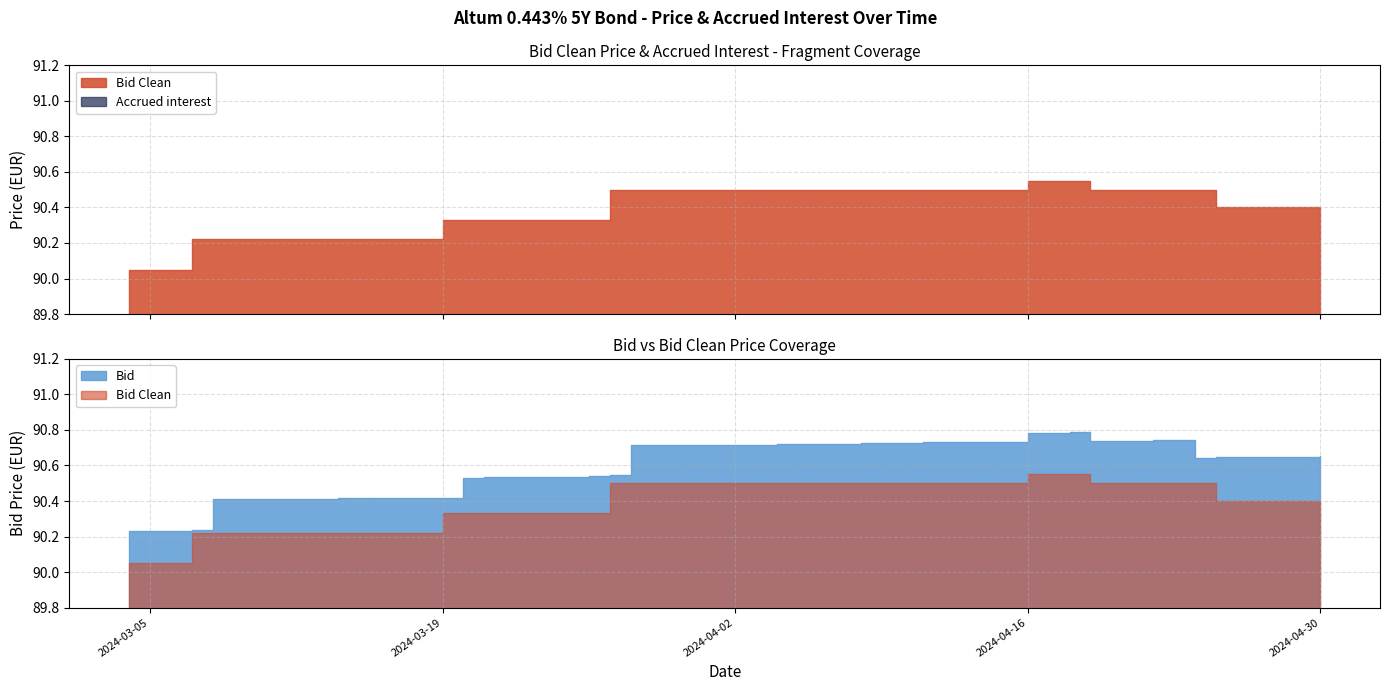

What is the difference between the Accrued interest values at 2024-03-19 and 2024-04-30?

0.1